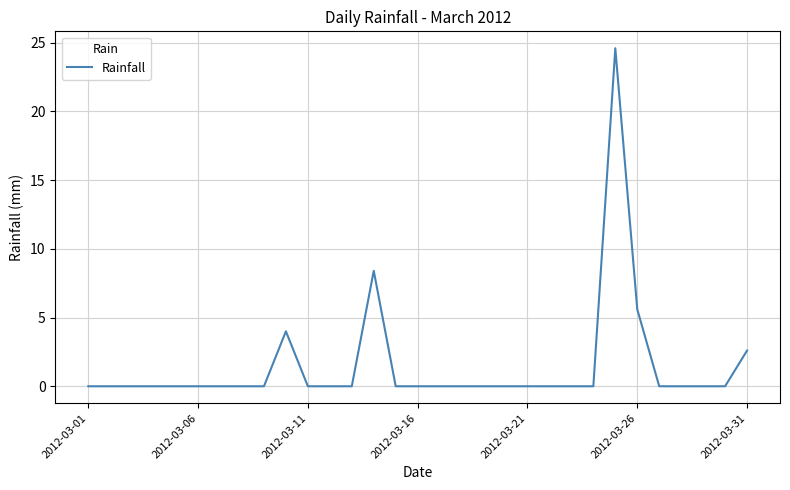

What is the difference between the maximum and minimum values?

24.6